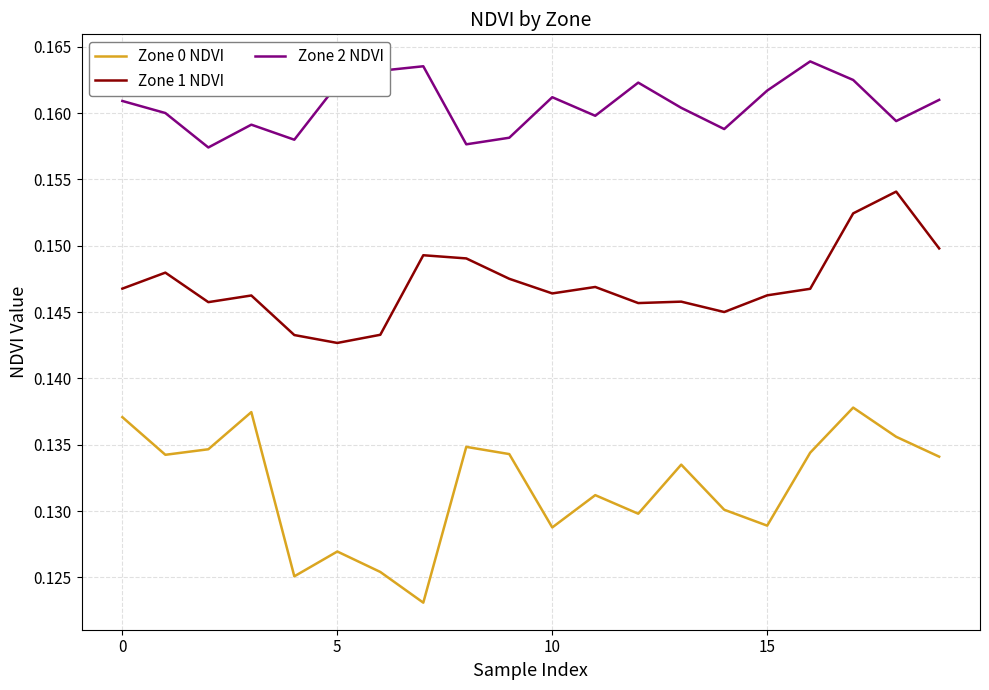

True or false: Zone 2 NDVI and Zone 0 NDVI intersect in this chart.

False